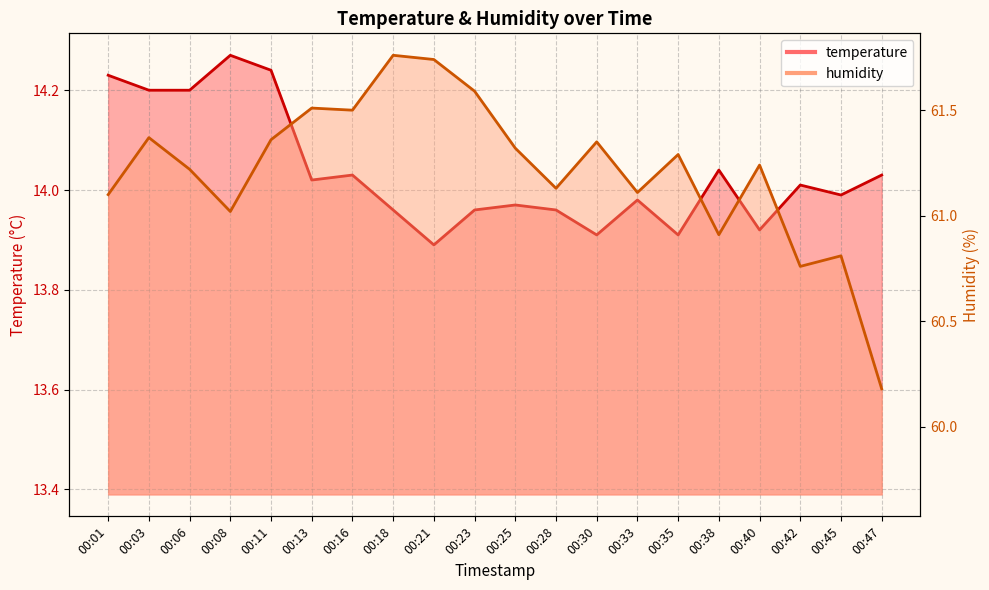

Reading right to left, what are all the values shown in this chart?

temperature: 14.0	14.0	14.0	13.9	14.0	13.9	14.0	13.9	14.0	14.0	14.0	13.9	14.0	14.0	14.0	14.2	14.3	14.2	14.2	14.2
humidity: 60.2	60.8	60.8	61.2	60.9	61.3	61.1	61.4	61.1	61.3	61.6	61.7	61.8	61.5	61.5	61.4	61.0	61.2	61.4	61.1